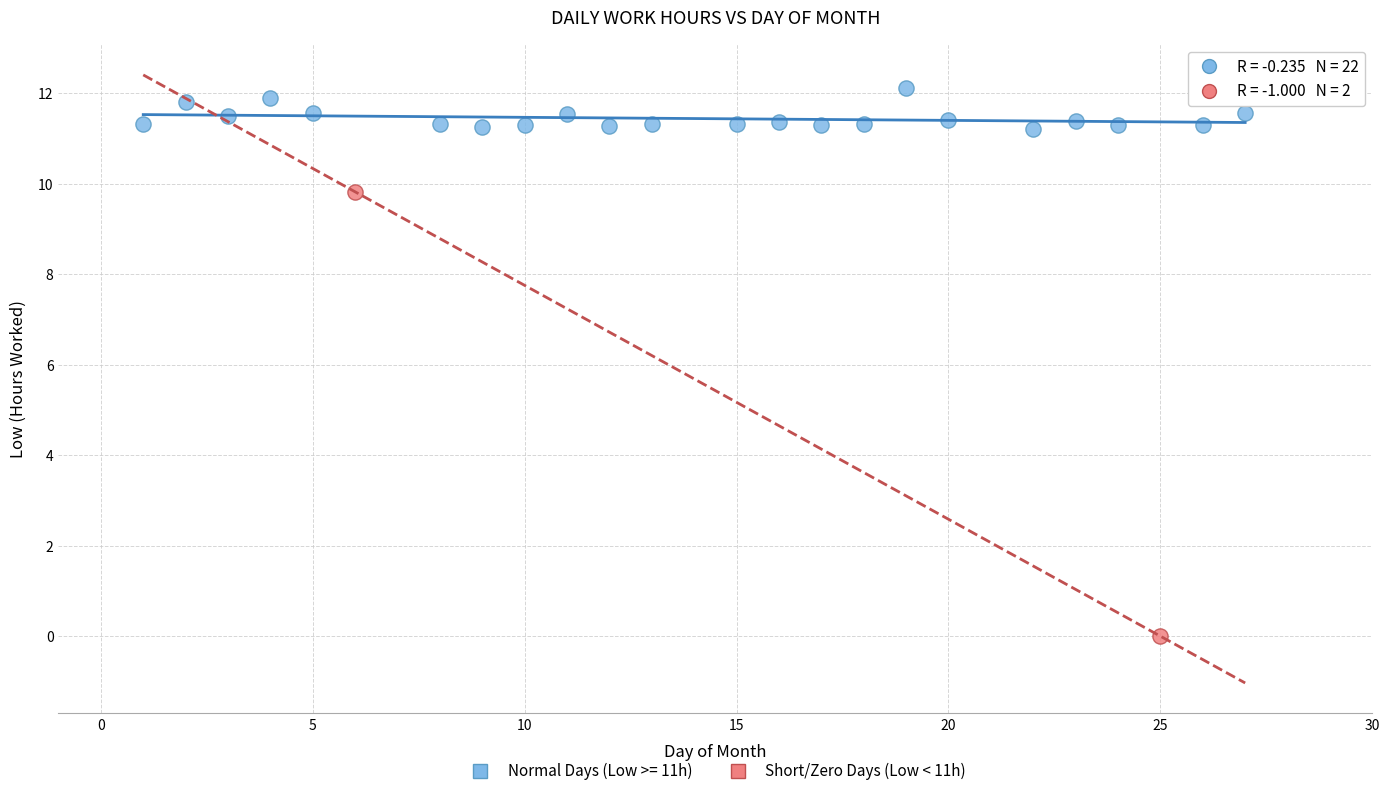

What are all the series names shown in the legend?

Normal Days (Low >= 11h), Short/Zero Days (Low < 11h)